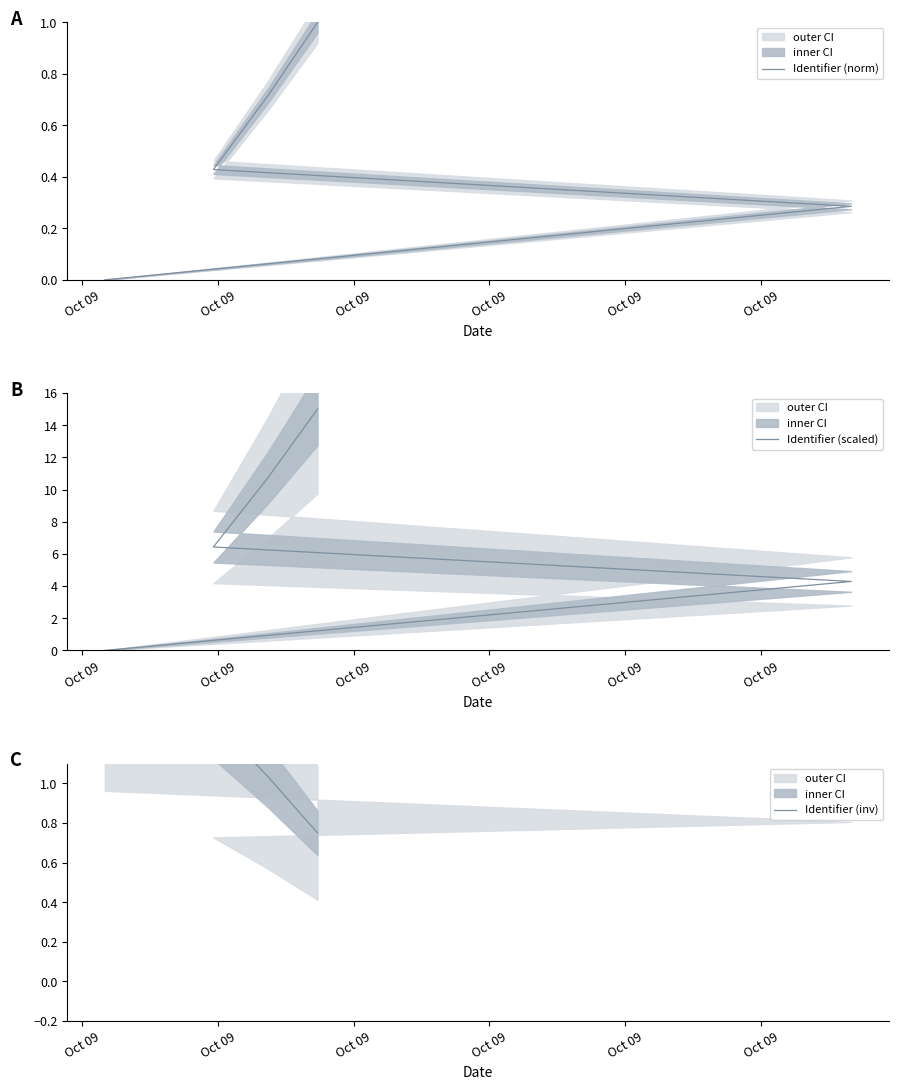

True or false: Identifier (norm) has more than 0 points higher than both neighbors.

False